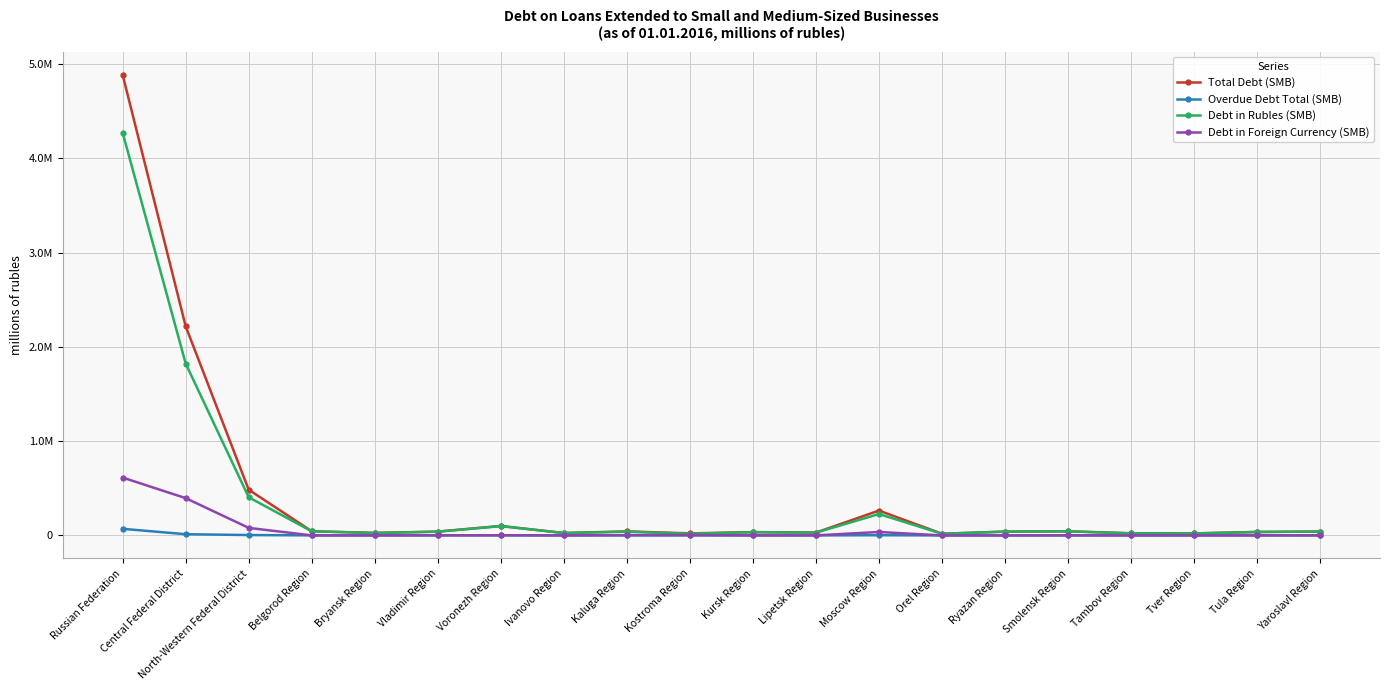

What is the difference between the maximum and minimum values in the Debt in Rubles (SMB) series?

4253736